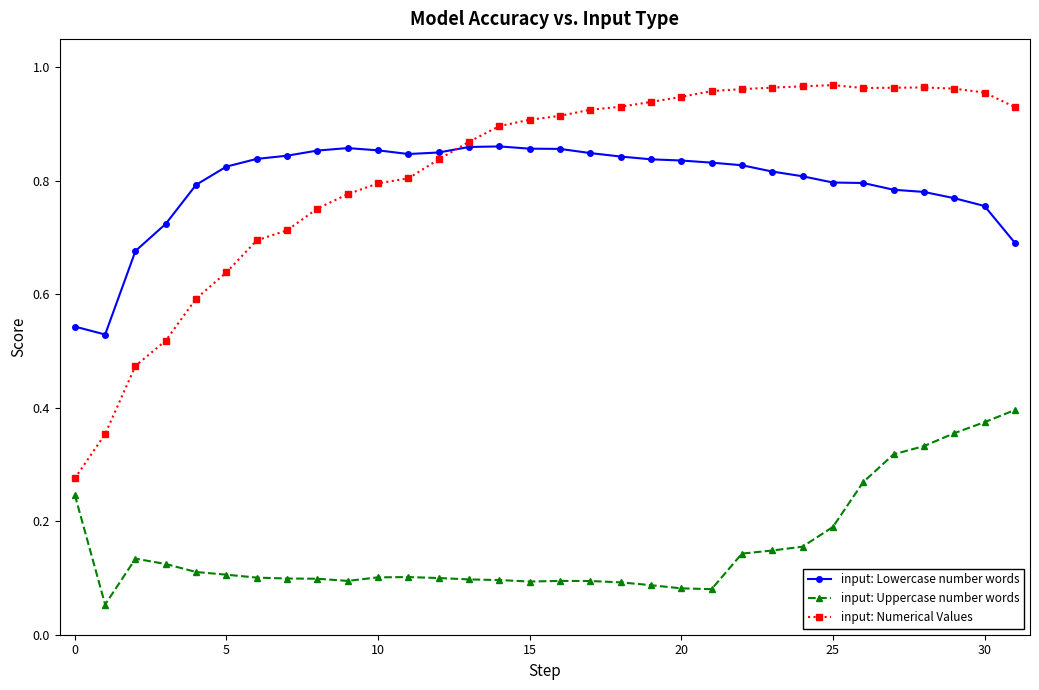

At how many categories does at least one series exceed 0?

32